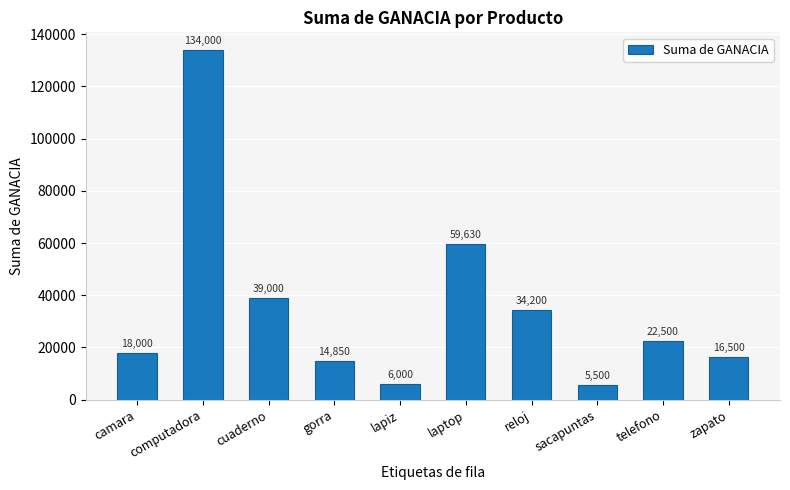

What is the label of the 1st bar from the left?

camara